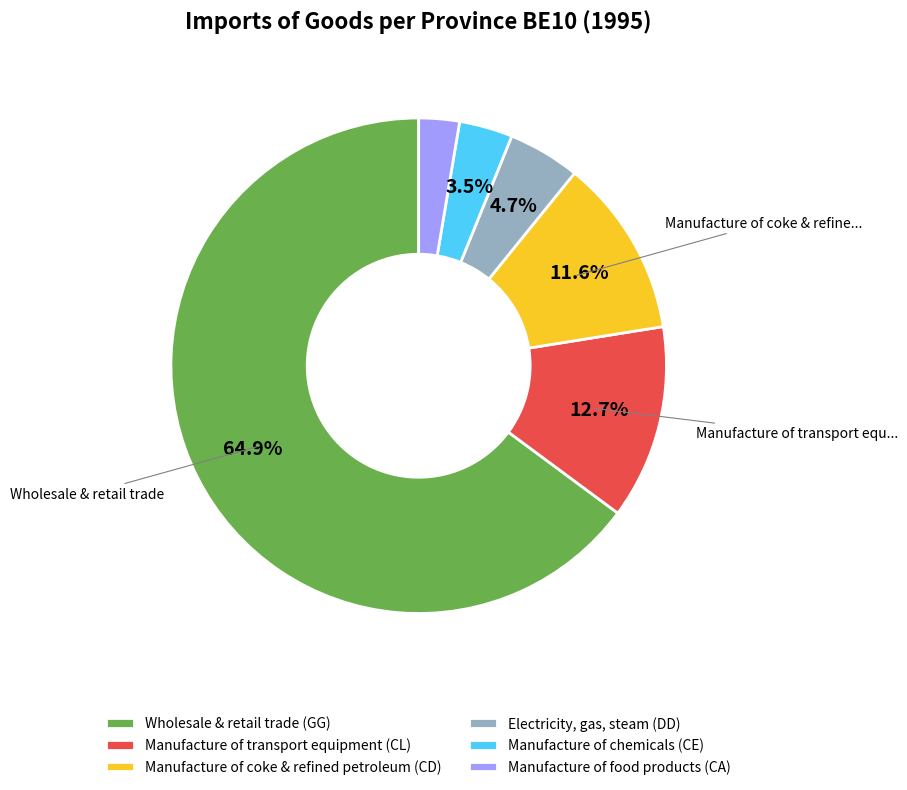

How much of the chart is everything except Manufacture of transport equipment (CL)?

87.3%